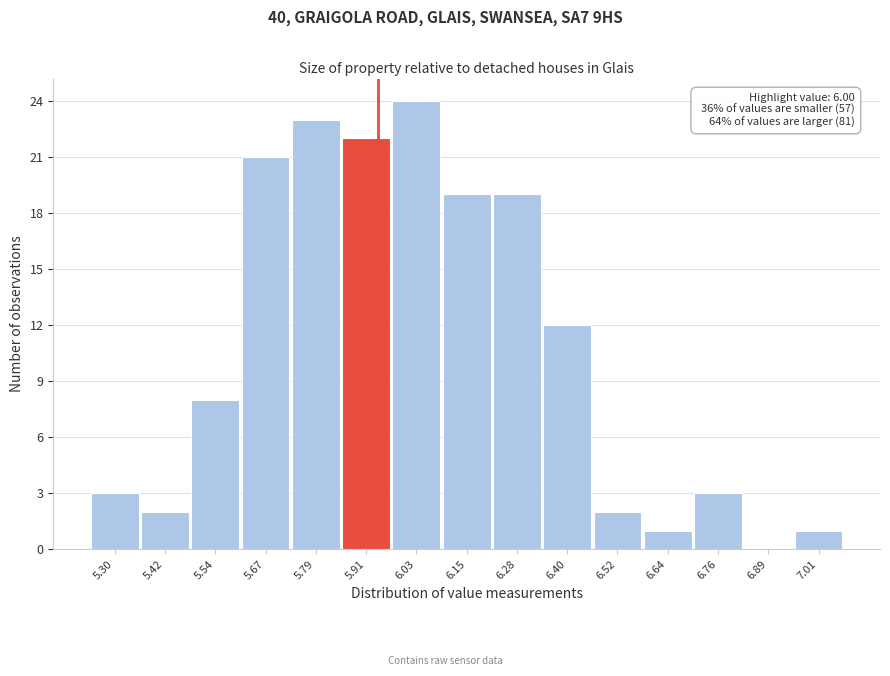

Reading left to right, what are all the values shown in this chart?

5.30=3	5.42=2	5.54=8	5.67=21	5.79=23	5.91=22	6.03=24	6.15=19	6.28=19	6.40=12	6.52=2	6.64=1	6.76=3	6.89=0	7.01=1